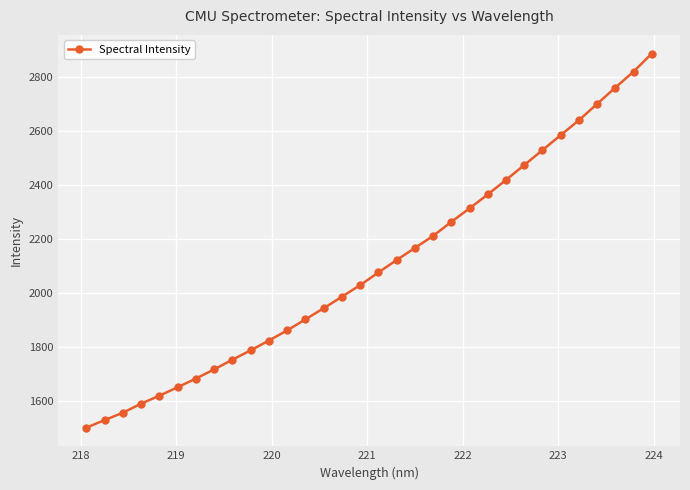

What is the smallest value displayed?

1501.4